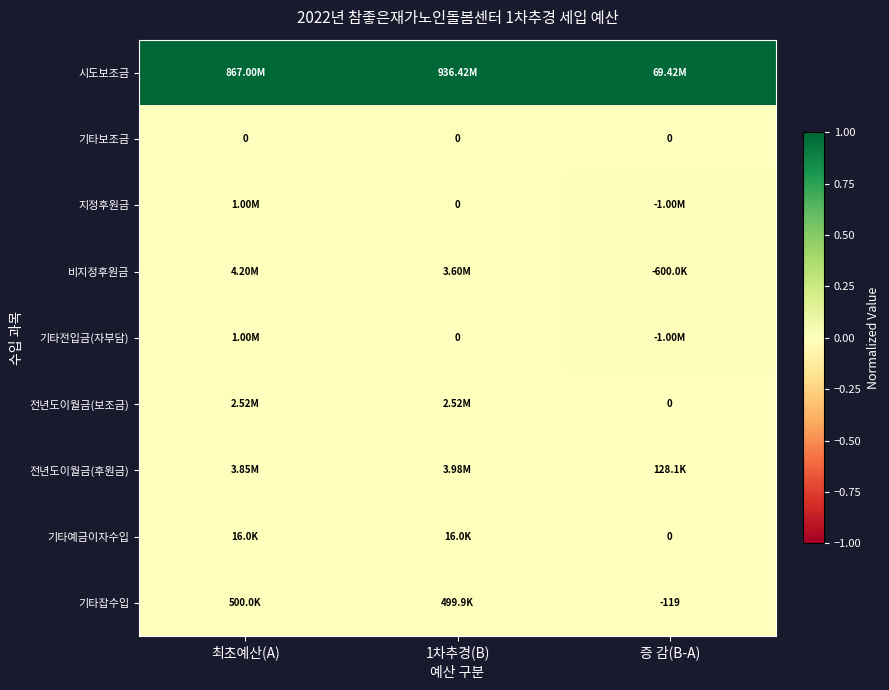

True or false: 전년도이월금(보조금) has a value of 0.0 at 1차추경(B).

False